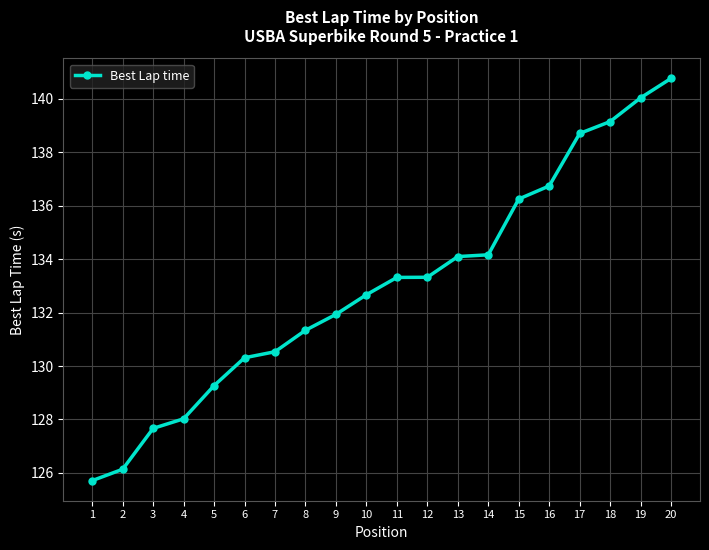

The value at 15 is 221.5. True or false?

False